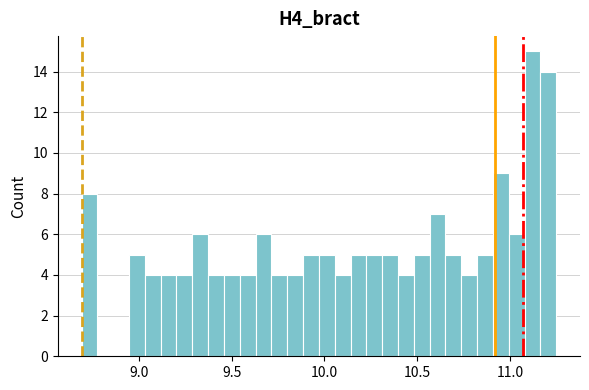

Around what value on the x-axis is the tallest bar? Give the approximate position of its centre, as read against the axis.

11.10